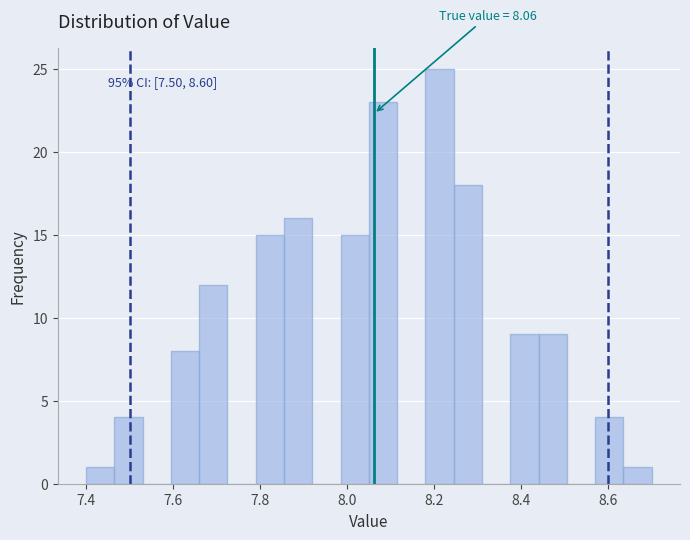

Around what value on the x-axis is the tallest bar? Give the approximate position of its centre, as read against the axis.

8.22